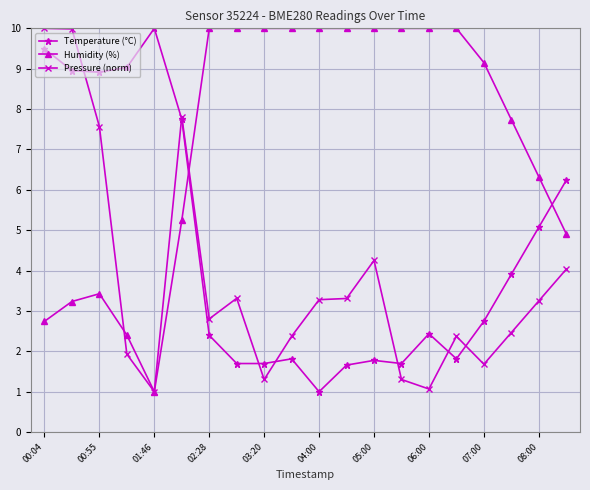

How many times do Pressure (norm) and Temperature (°C) cross each other?

7